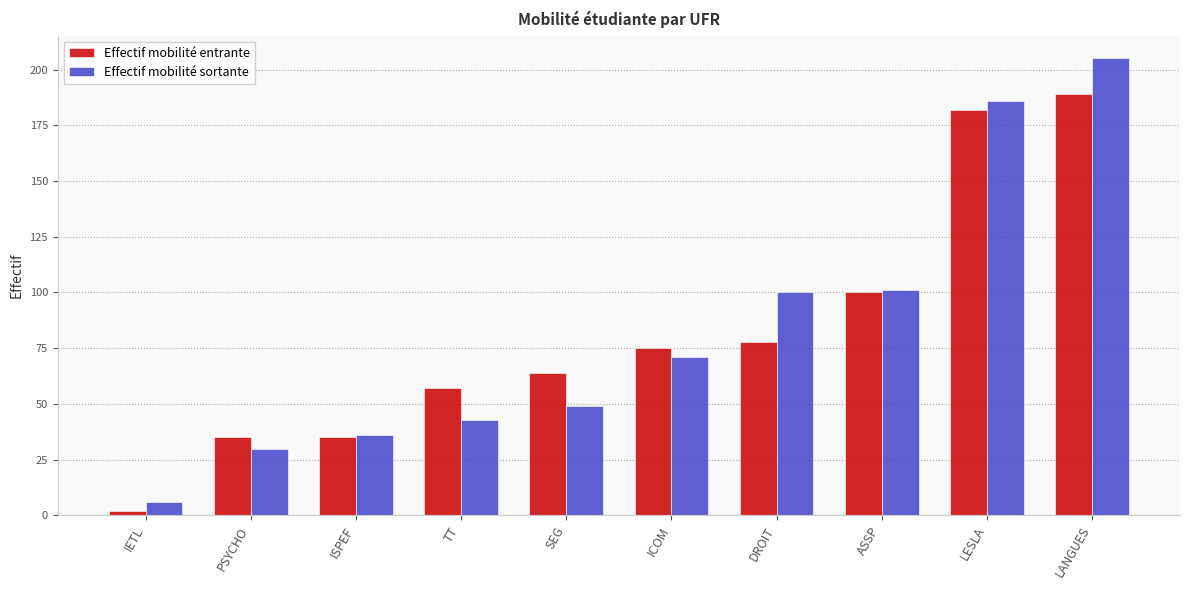

Reading left to right, list all the values displayed in this chart.

Effectif mobilité entrante: 2	35	35	57	64	75	78	100	182	189
Effectif mobilité sortante: 6	30	36	43	49	71	100	101	186	205